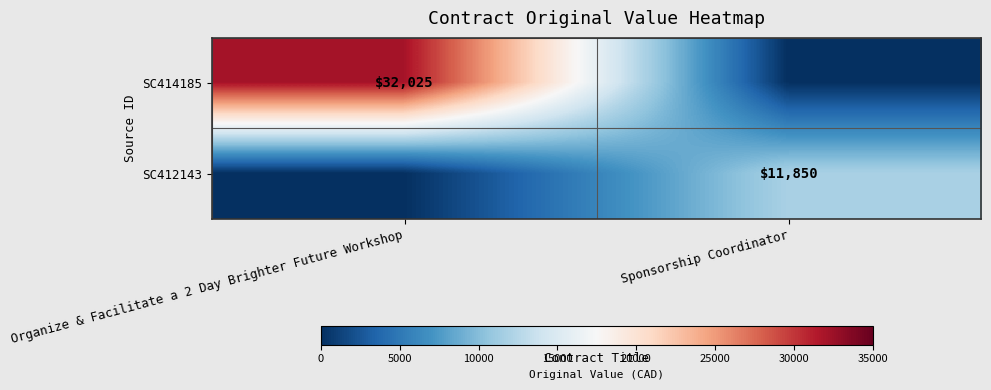

How many series are shown in this chart?

2